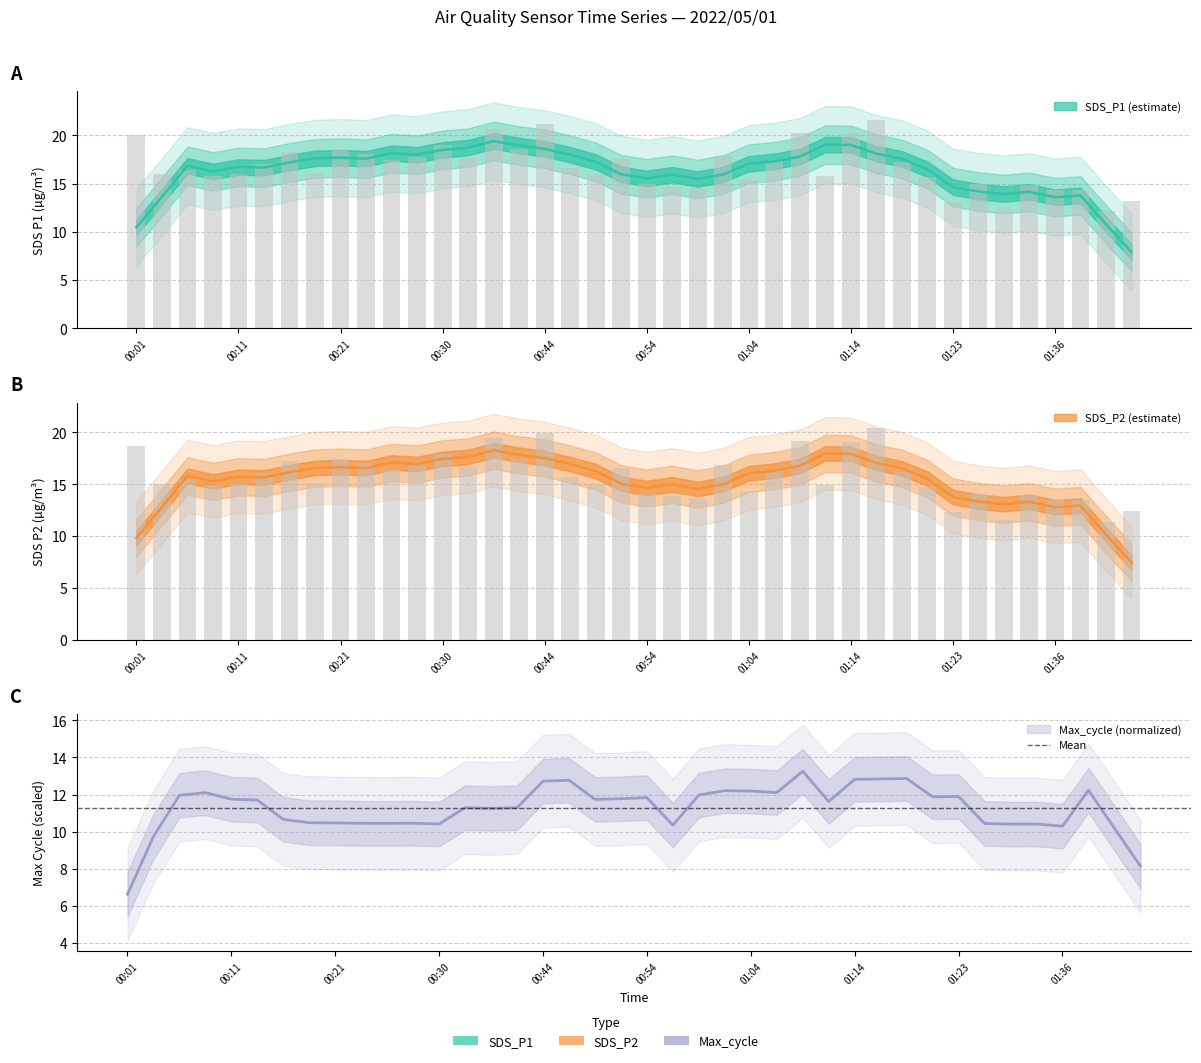

The value of SDS_P1 at 00:51 is 23.8. True or false?

False